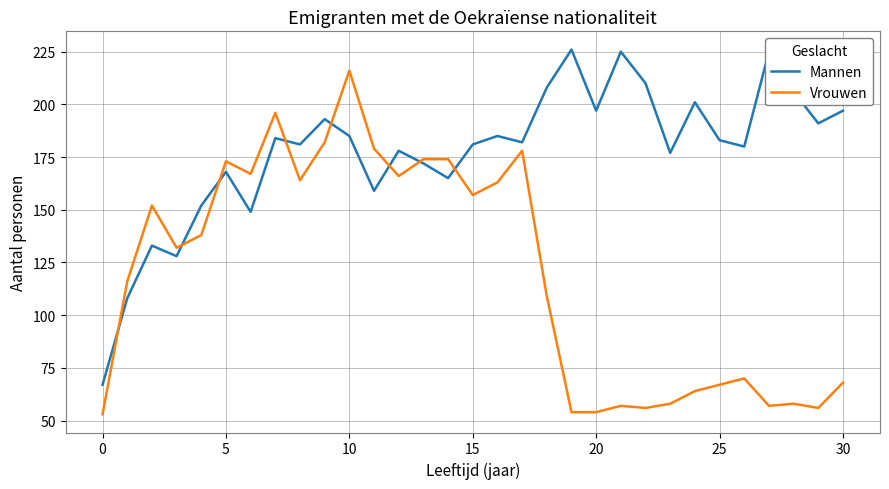

What is the difference between the maximum and minimum values in the Mannen series?

159